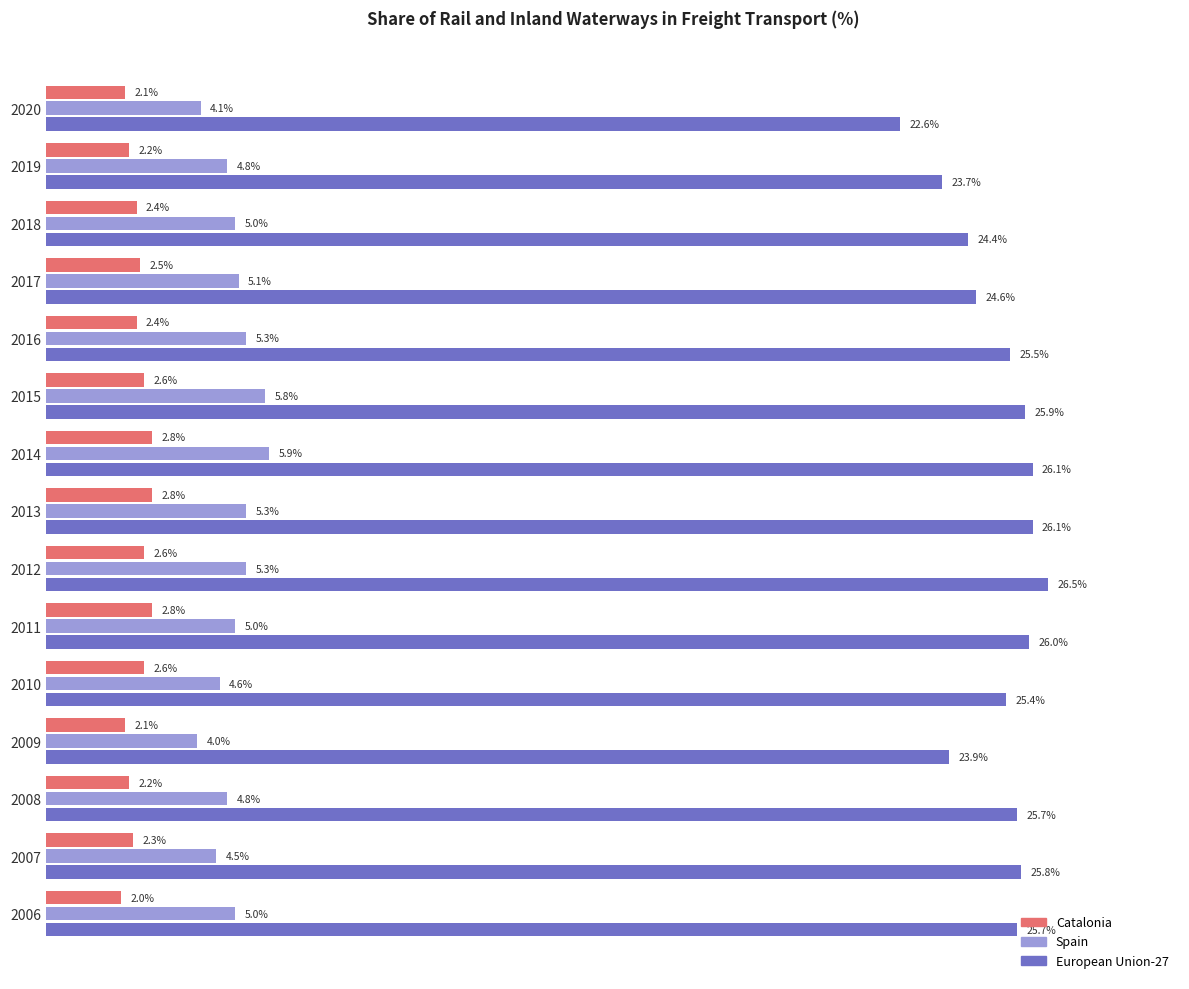

Is the value of Catalonia at 2014 greater than the value of European Union-27 at 2013?

No